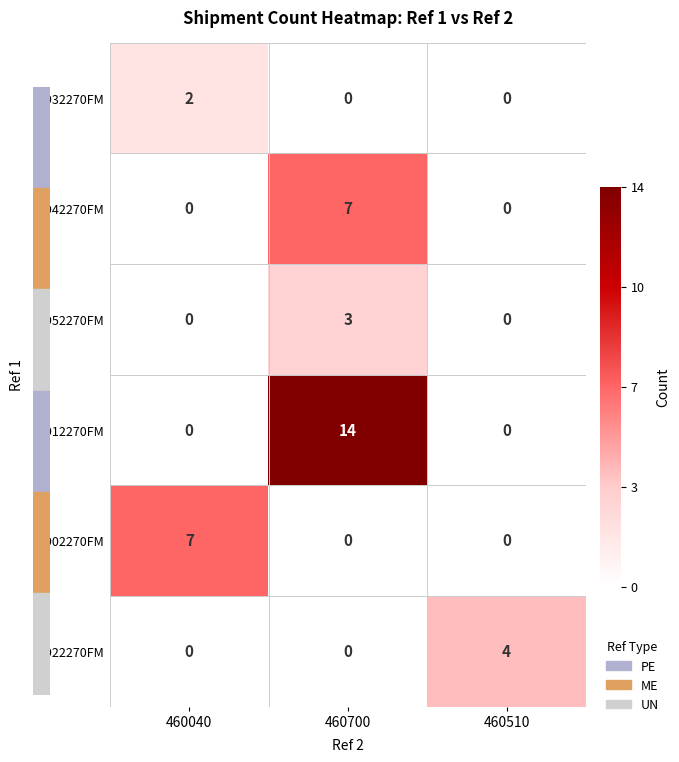

What is the greatest value displayed?

14